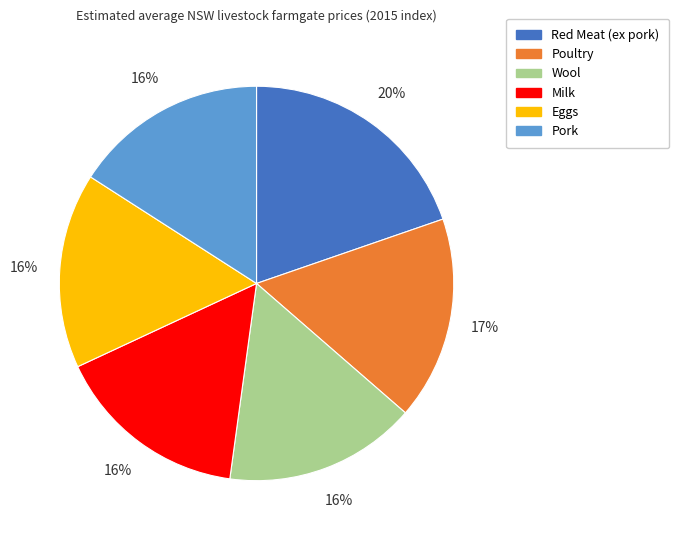

Is the sum of Pork and Wool greater than half?

No